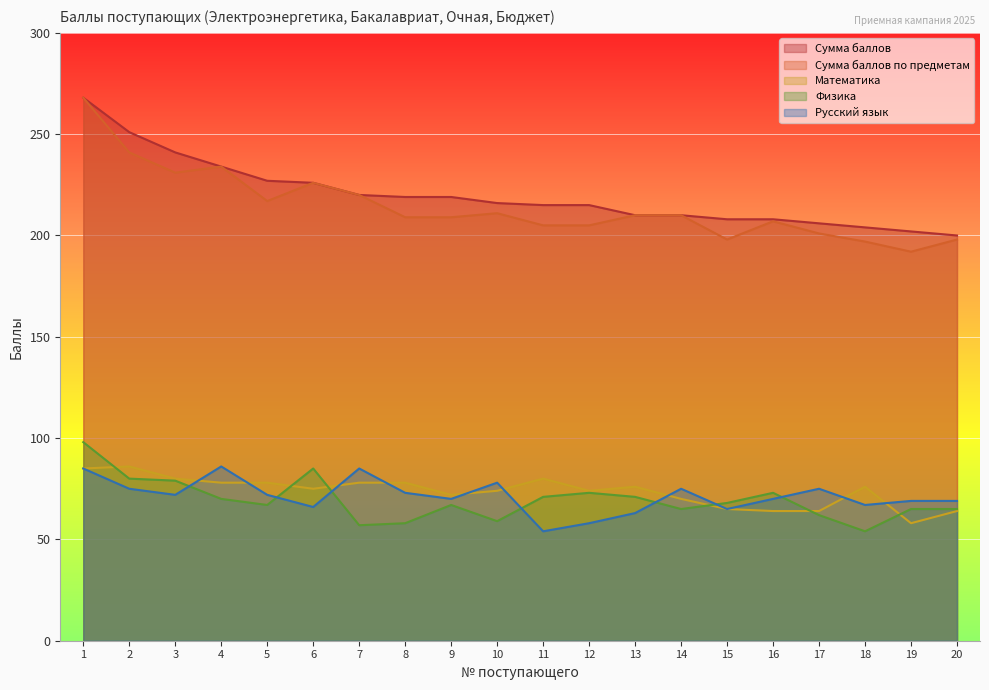

What is the smallest value displayed?

54